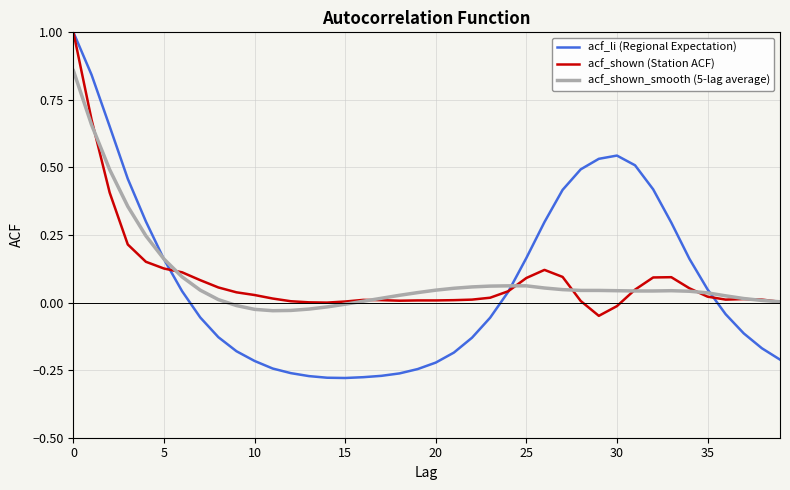

What is the highest value of the acf_li (Regional Expectation) series?

1.0